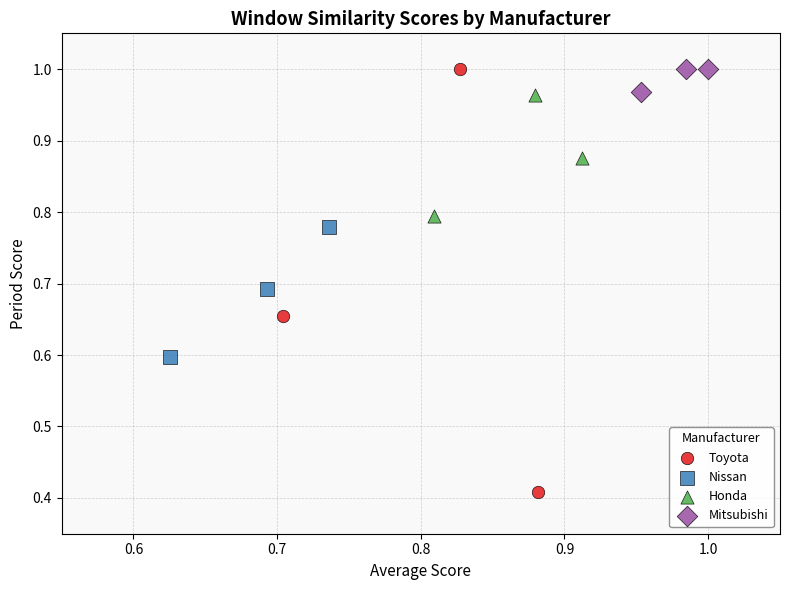

Which series contains the lowest Y value?

Toyota